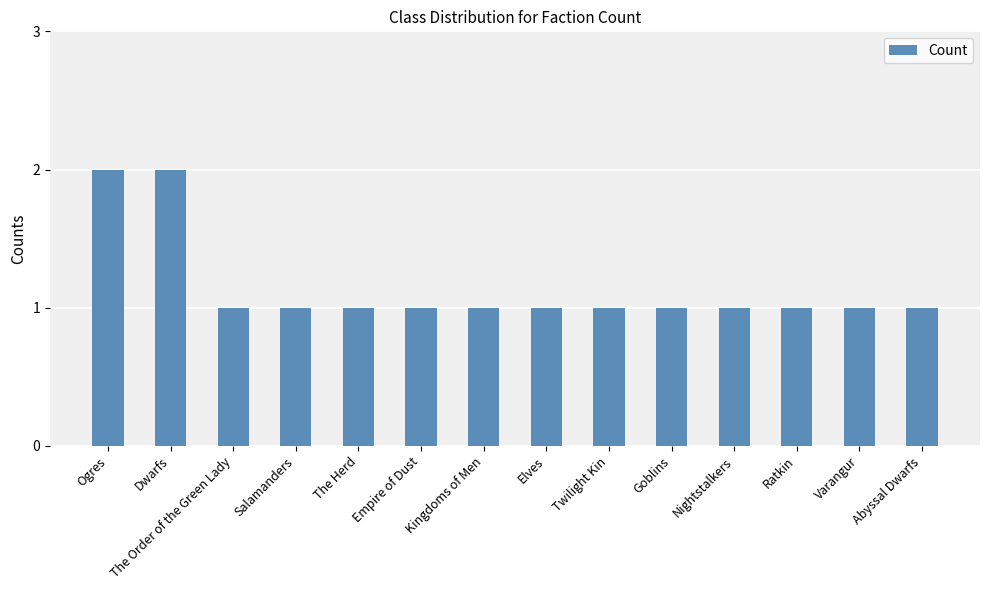

What is the smallest value displayed?

1